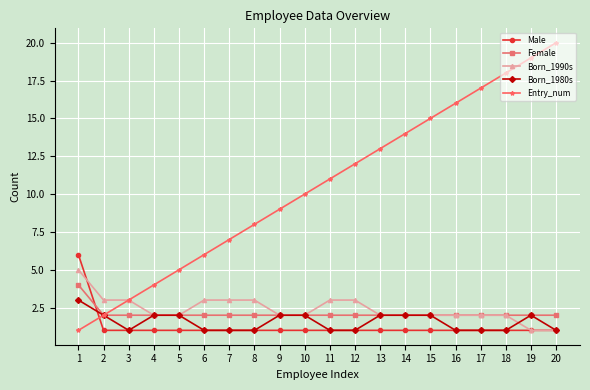

The Born_1990s series shows 5 at 3. True or false?

False